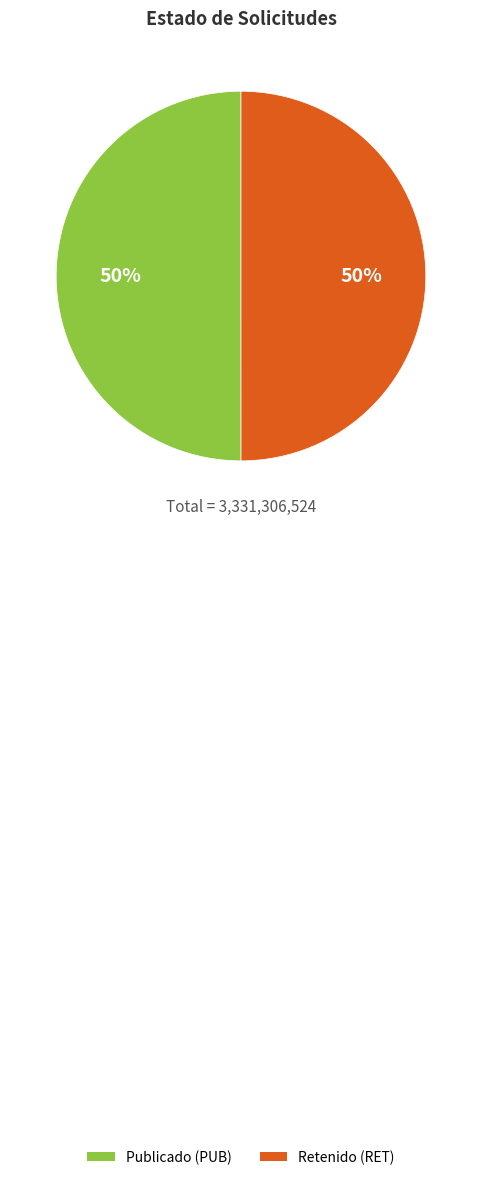

To the nearest percent, what is the average slice percentage?

50%